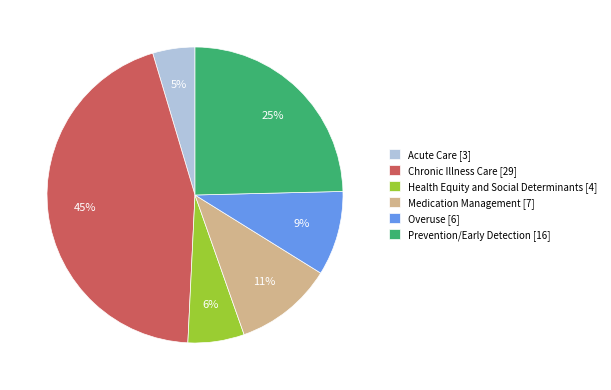

Which has a higher value, Acute Care [3] or Prevention/Early Detection [16]?

Prevention/Early Detection [16]